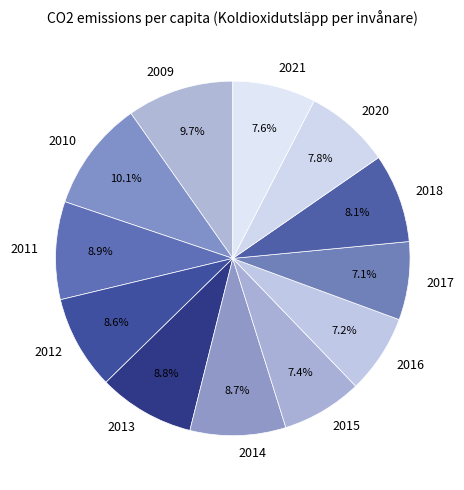

Is the sum of 2020 and 2012 greater than half?

No